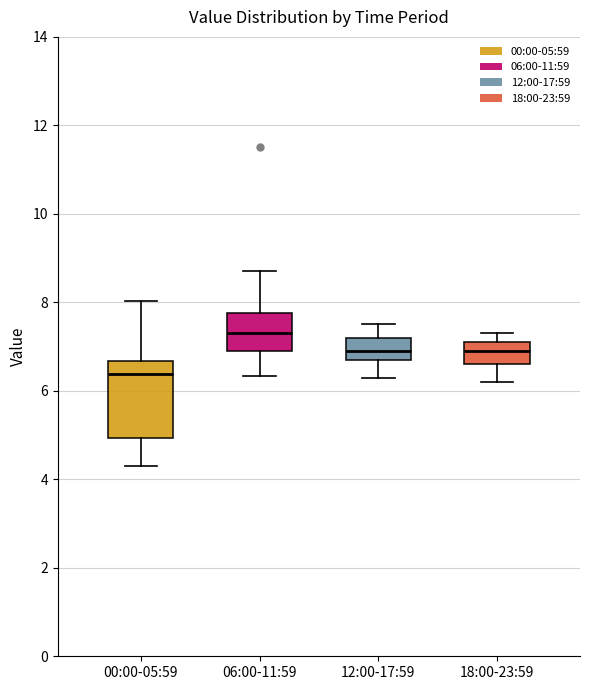

Which box is the tallest, from its lower edge to its upper edge?

00:00-05:59